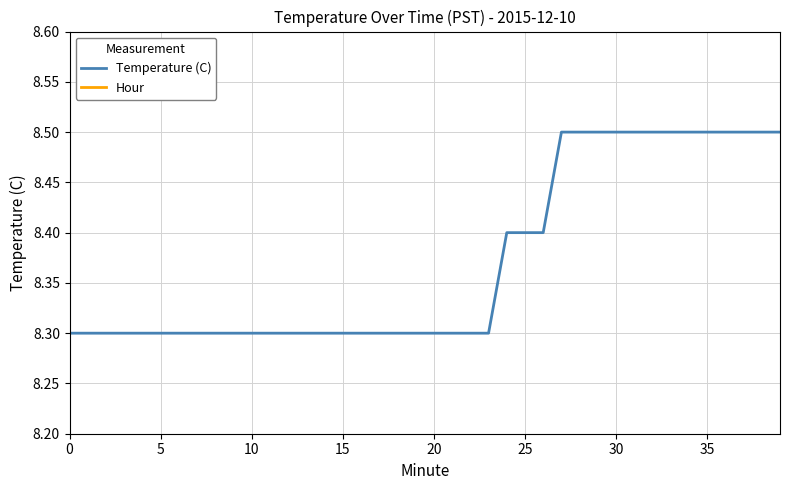

Which has a higher value, 17 or 19?

17